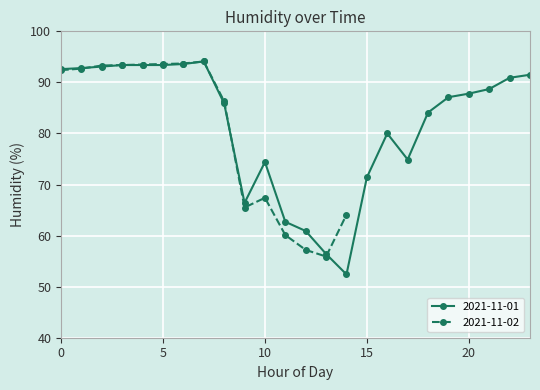

True or false: 2021-11-01 has more than 0 points higher than both neighbors.

True